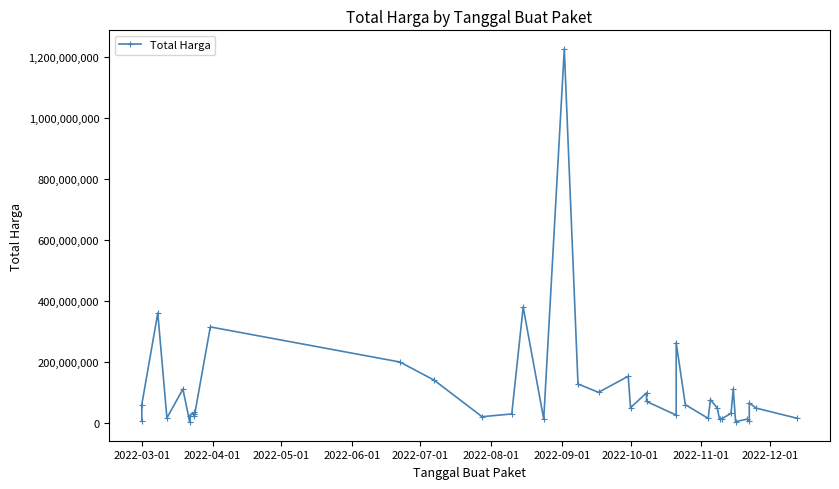

How many lines are shown in the chart?

1